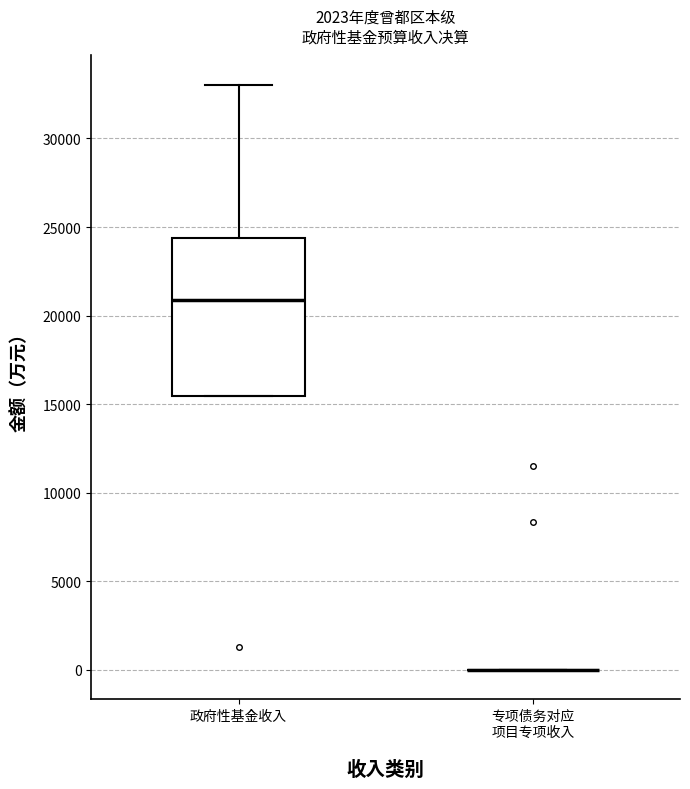

Where does the median line of the box for 政府性基金收入 sit on the y-axis? The values are not printed on the chart, so give them approximately, as read against the axis.

21000